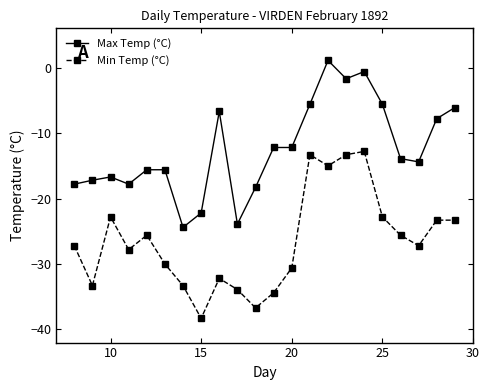

What is the average value of the Max Temp (°C) series?

-12.5